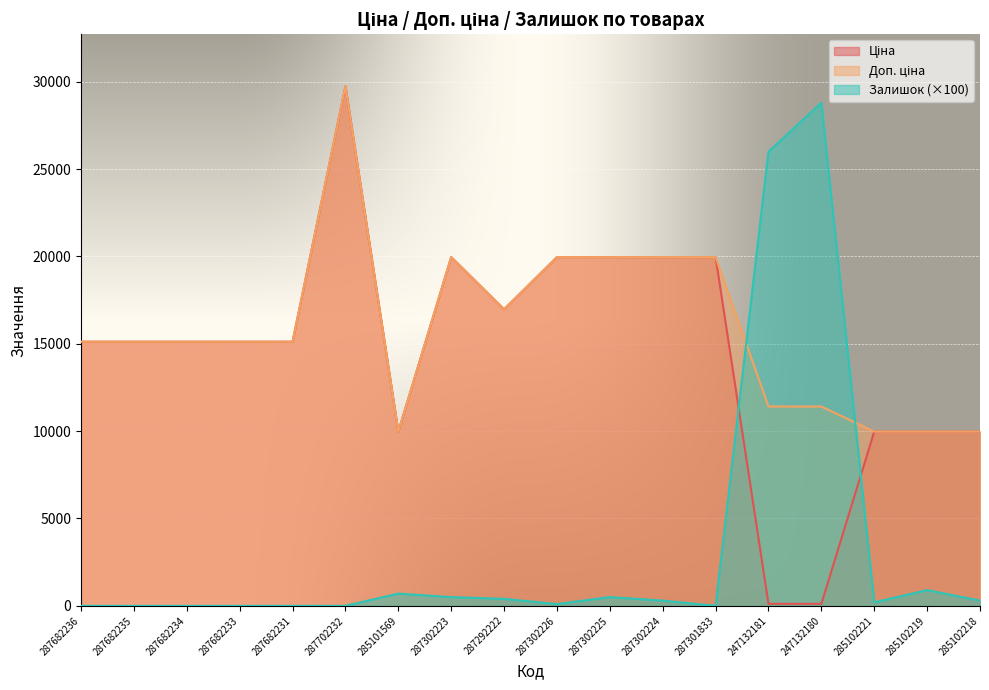

Rank the series by their maximum value, from highest to lowest.

Ціна, Доп. ціна, Залишок